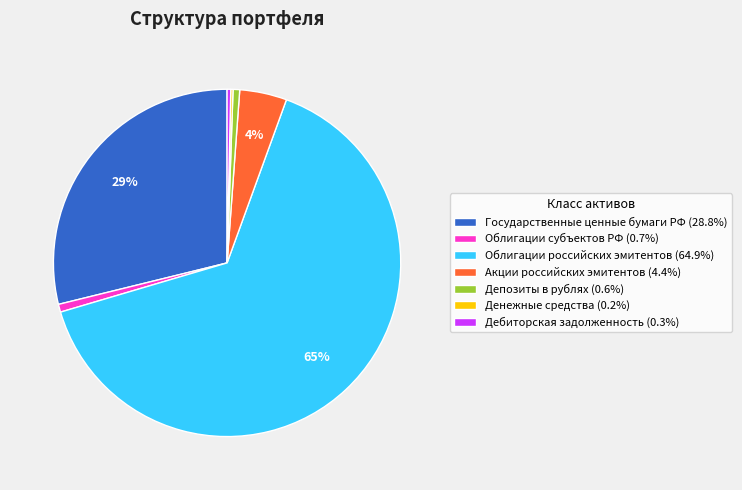

Approximately how many times larger is the value at Акции российских эмитентов (4.4%) compared to Дебиторская задолженность (0.3%)?

13.0